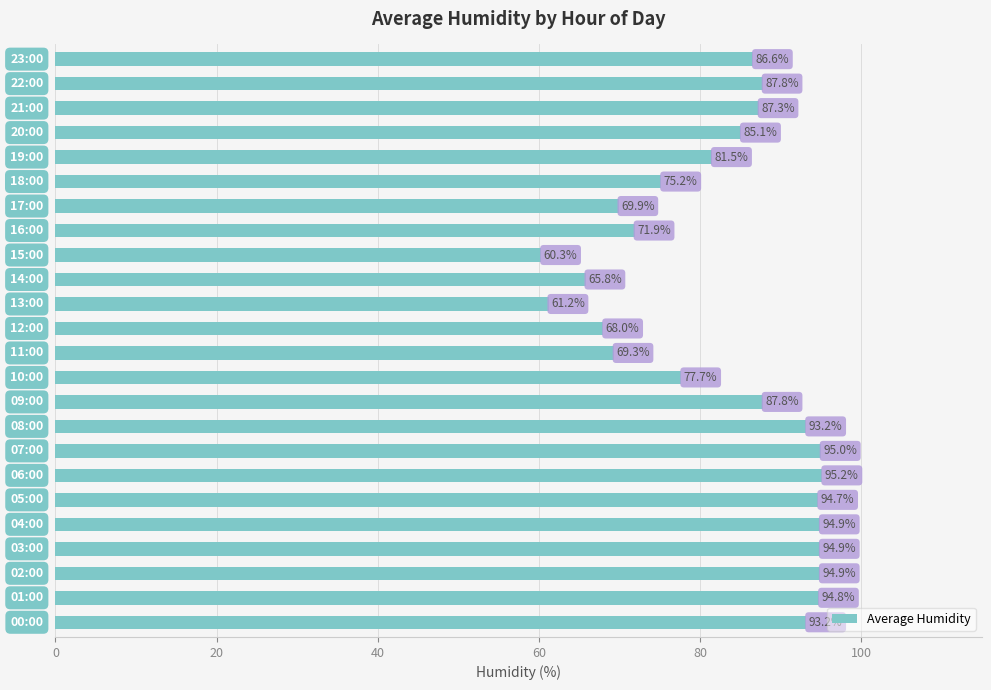

What is the greatest value displayed?

95.2